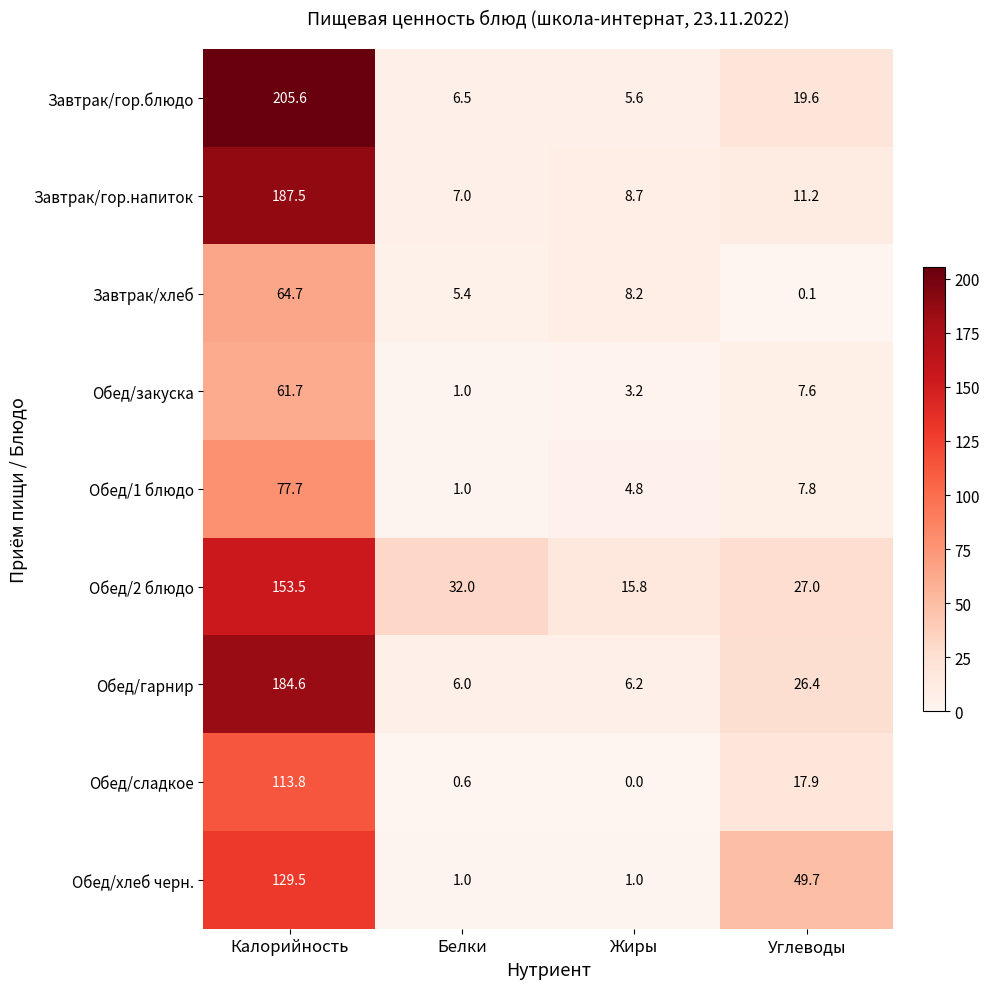

At how many categories does at least one series exceed 110?

1